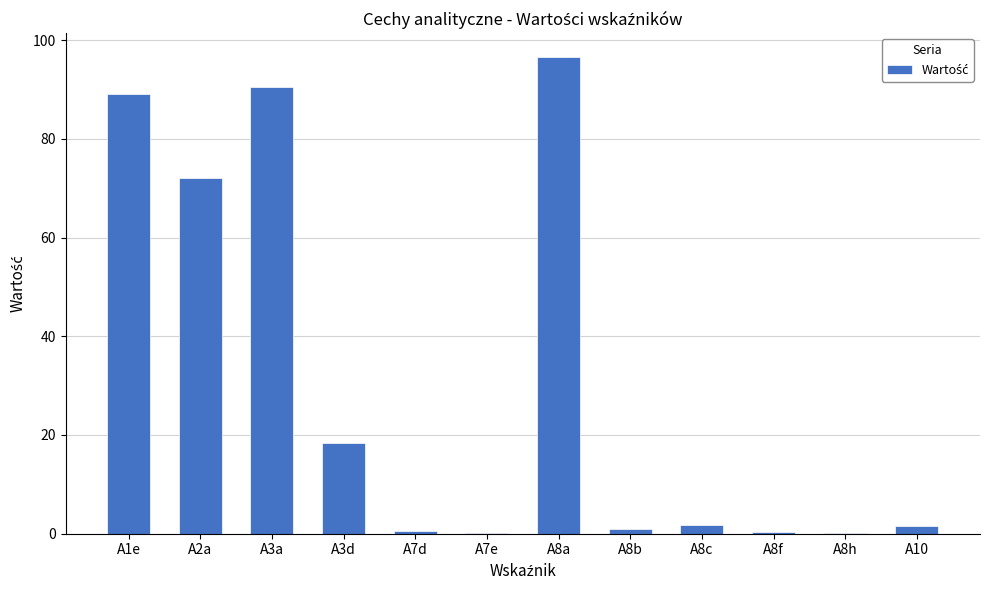

At which category does the chart reach its peak across all series?

A8a